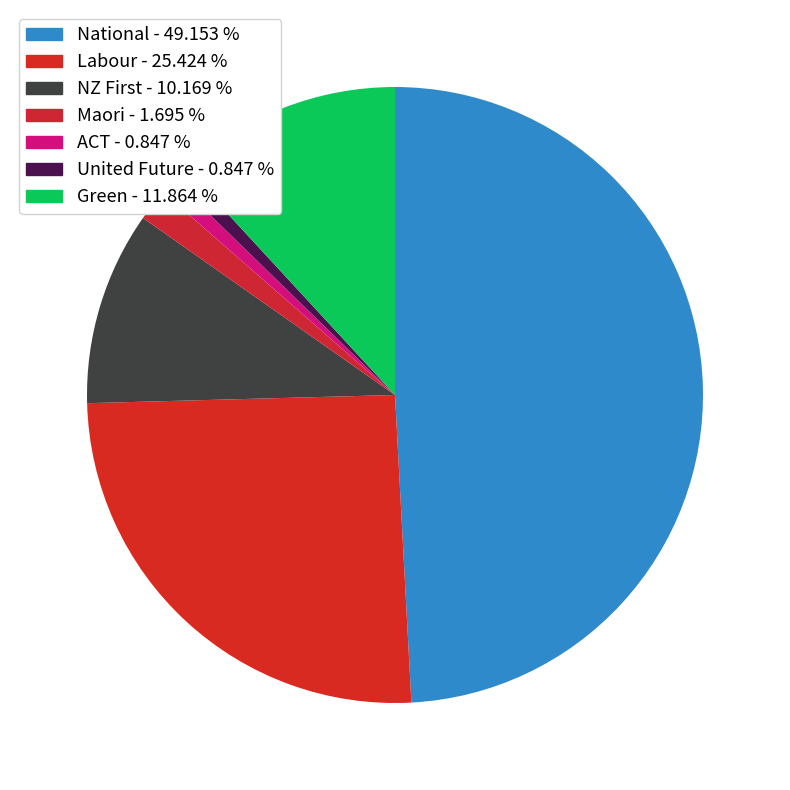

How many segments does this pie chart have?

7